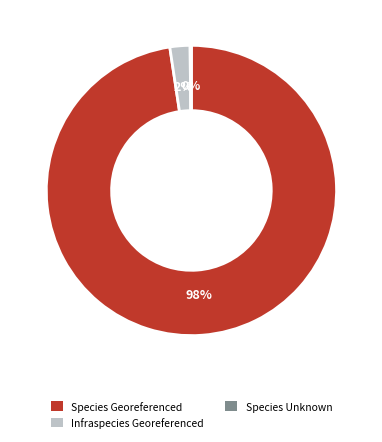

Does any single category account for the majority?

Yes